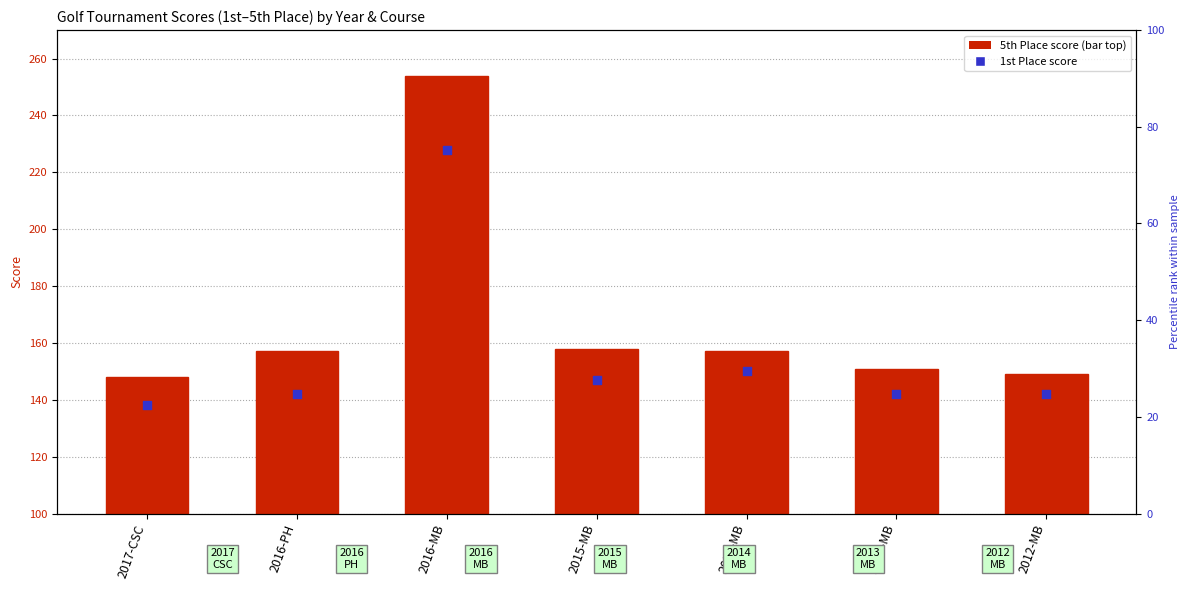

Approximately how many times larger is the value at 2015-MB compared to 2012-MB?

1.0